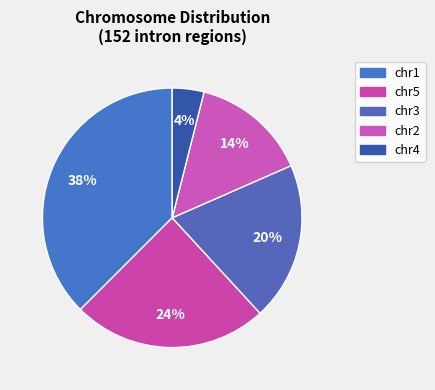

Count the number of slices in the pie.

5